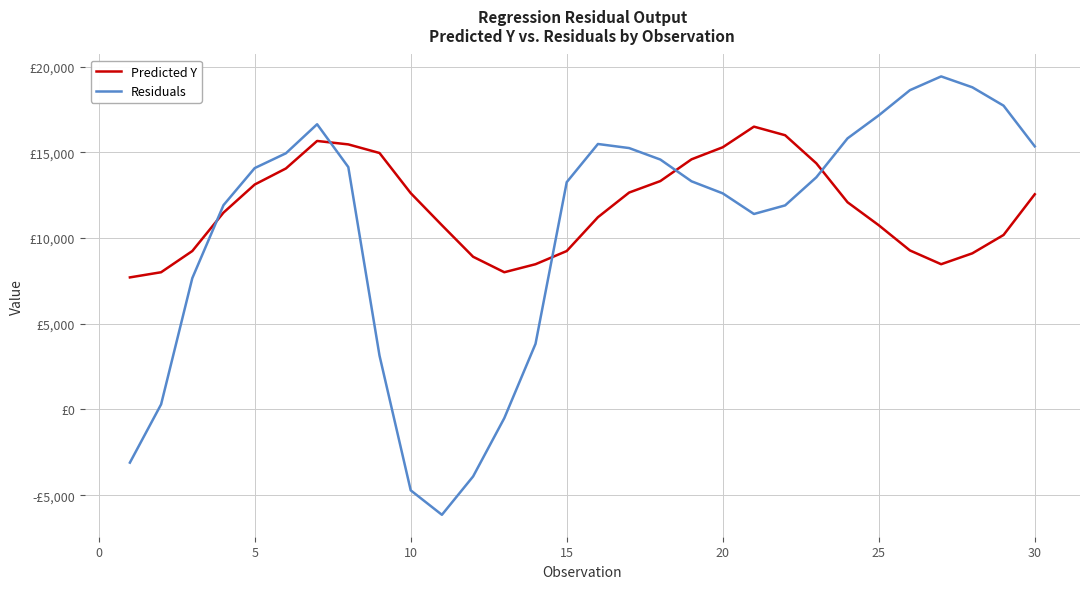

What are all the series names shown in the legend?

Predicted Y, Residuals